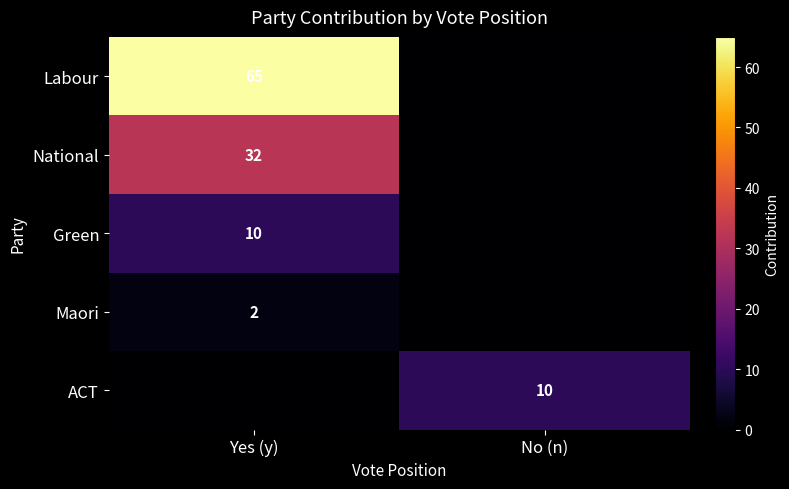

Is it true that National equals 19 at Yes (y)?

False